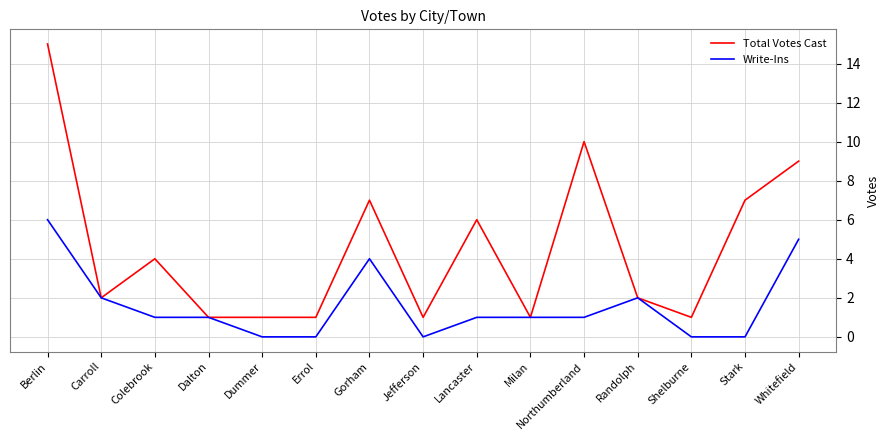

What are all the series names shown in the legend?

Total Votes Cast, Write-Ins